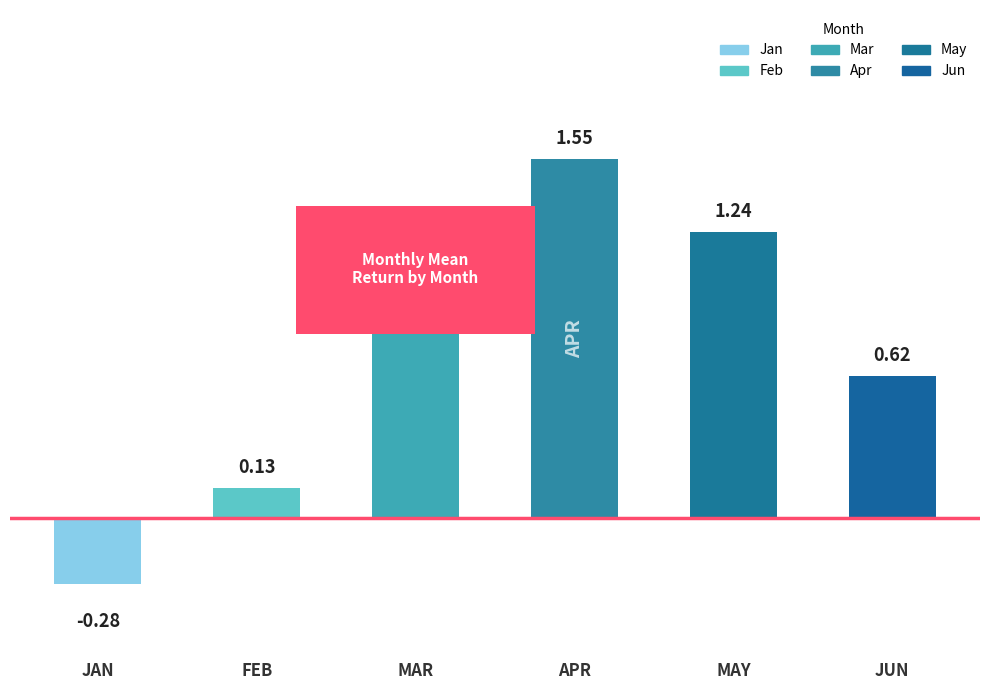

Is the value of Feb at pct55 greater than the value of Apr at pct75?

No